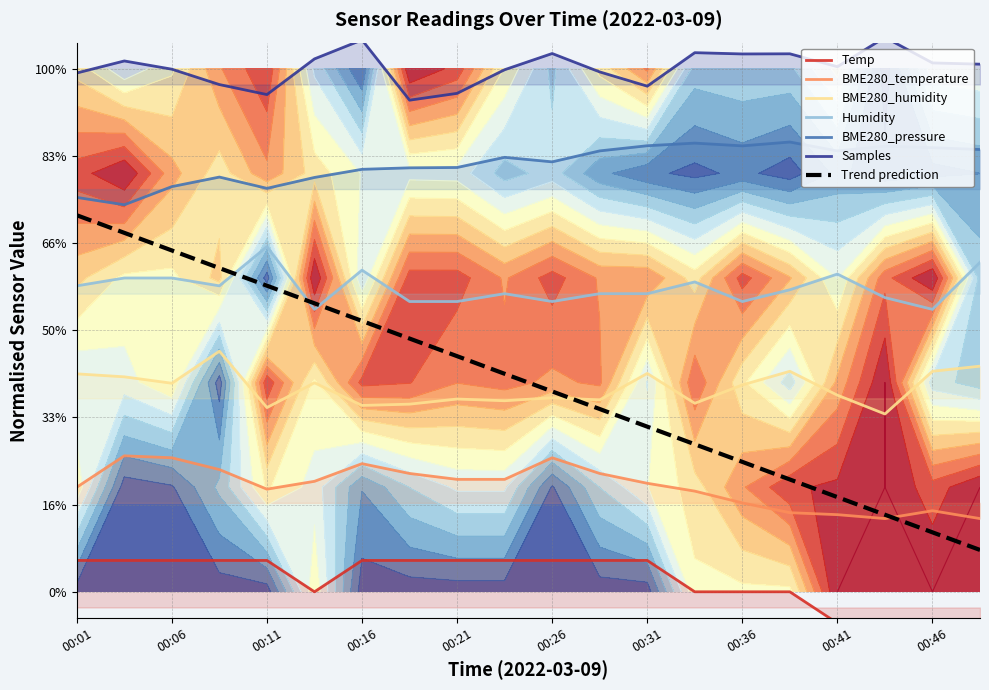

At how many categories does at least one series exceed 0?

20